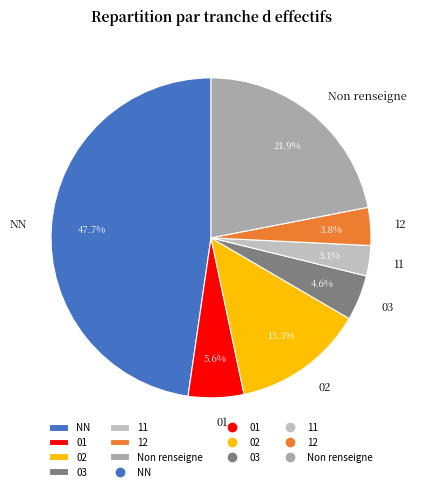

What is the ratio of the value at 02 to the value at 01?

2.4